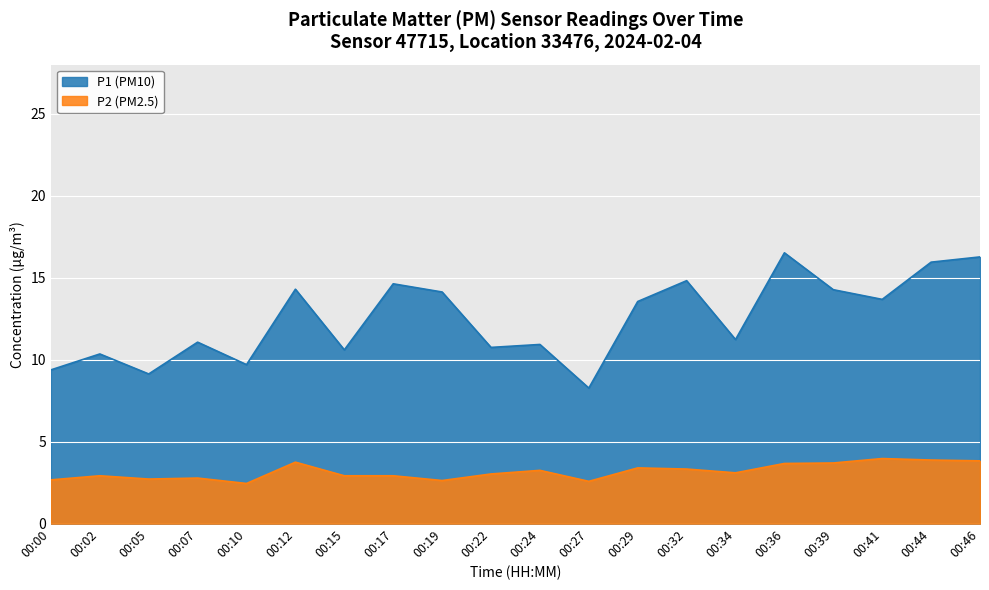

What is the difference between the highest and lowest values at 00:32?

11.5